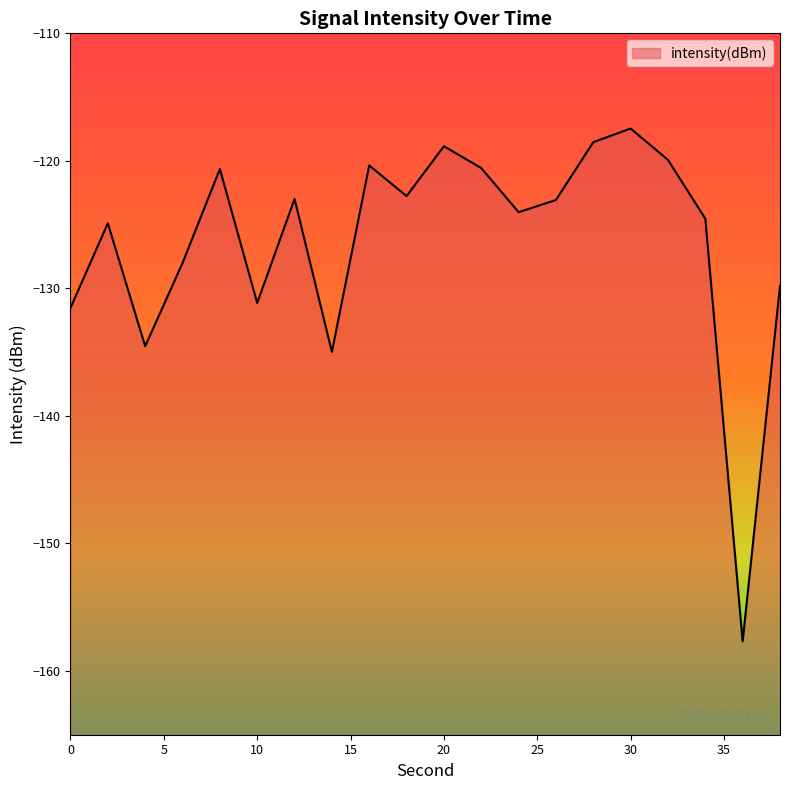

What is the difference between the values at 28 and 6?

9.5